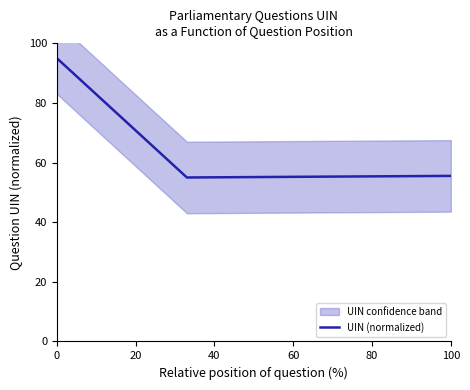

What is the lowest value of the UIN (normalized) series?

55.0